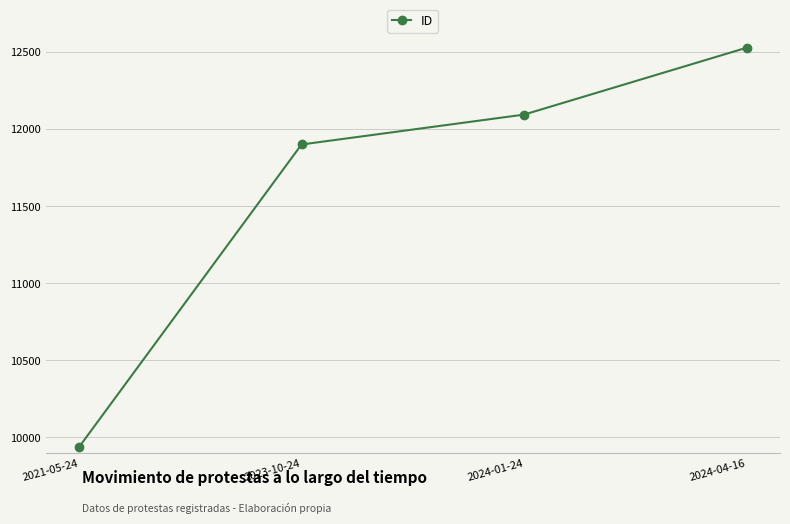

Reading right to left, transcribe all the data shown in this chart.

12528	12094	11900	9936